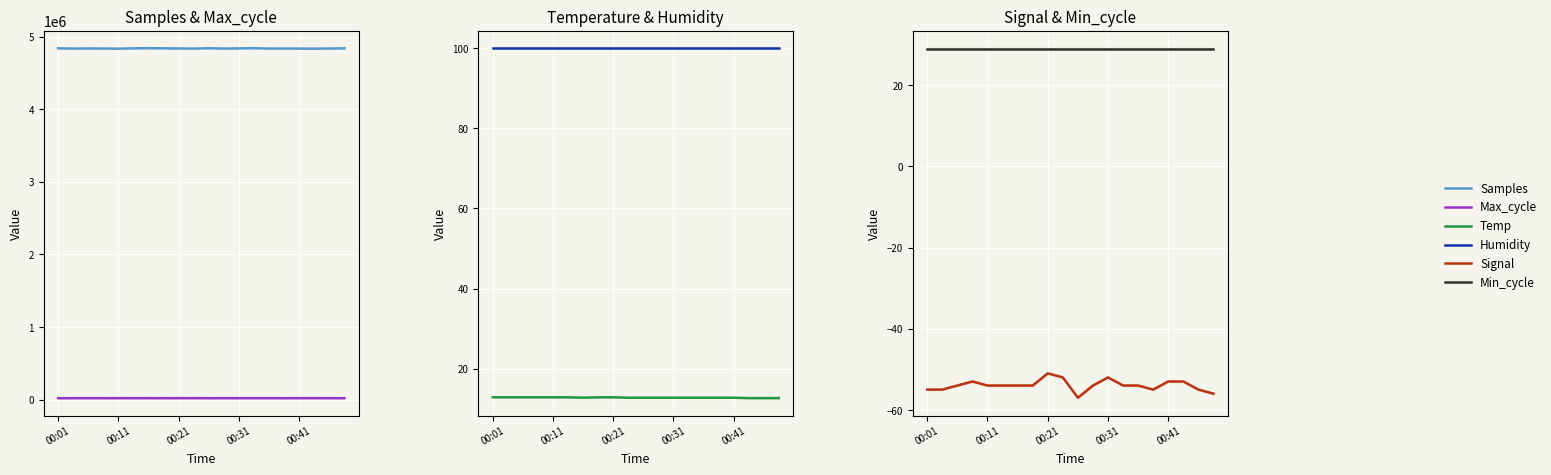

At which category is the sum across all series the highest?

6